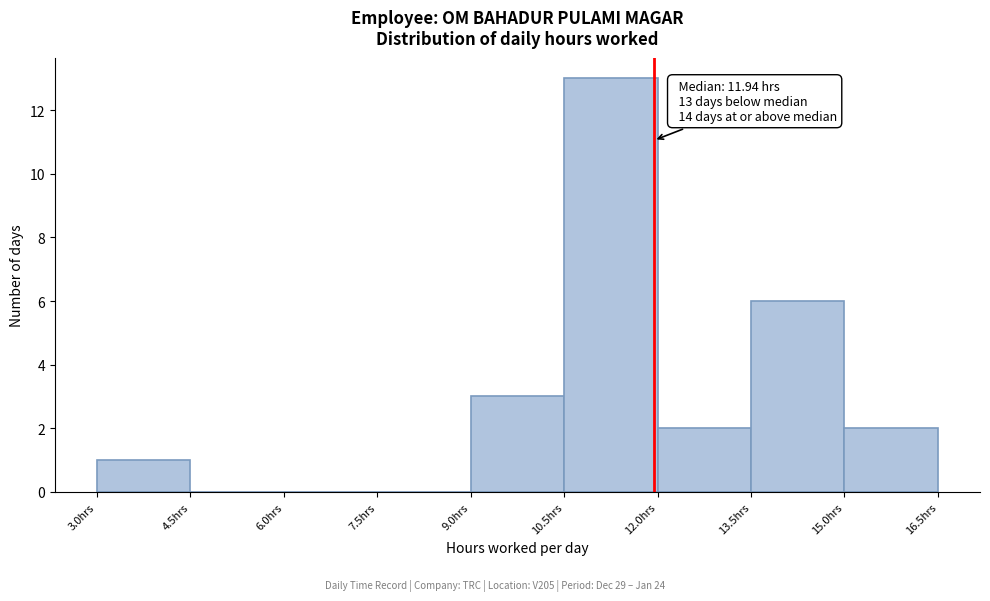

Which range on the x-axis has the tallest bar?

10.5 to 12.0